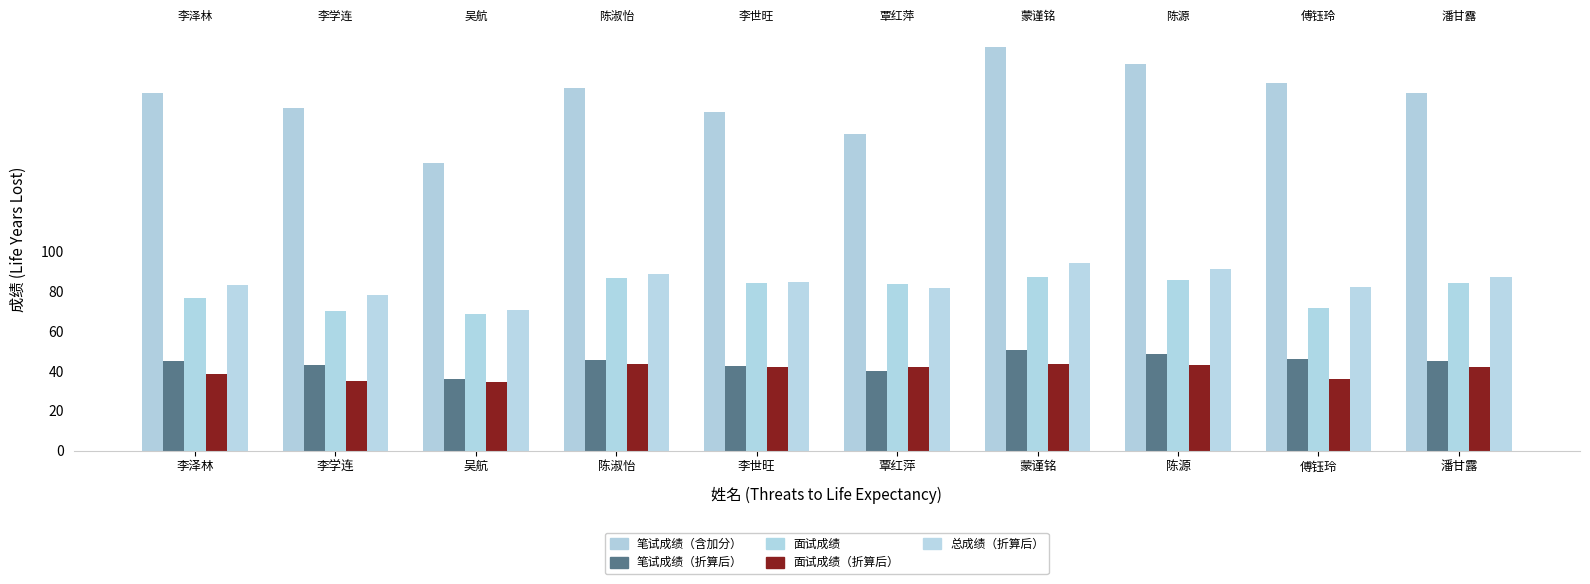

Which series changed the most between 覃红萍 and 傅钰玲?

笔试成绩（含加分）